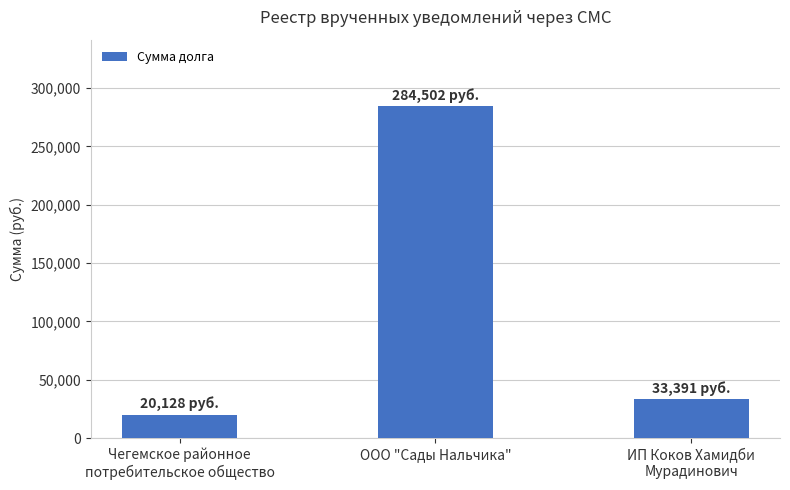

Approximately how many times larger is the value at ООО "Сады Нальчика" compared to Чегемское районное
потребительское общество?

14.1